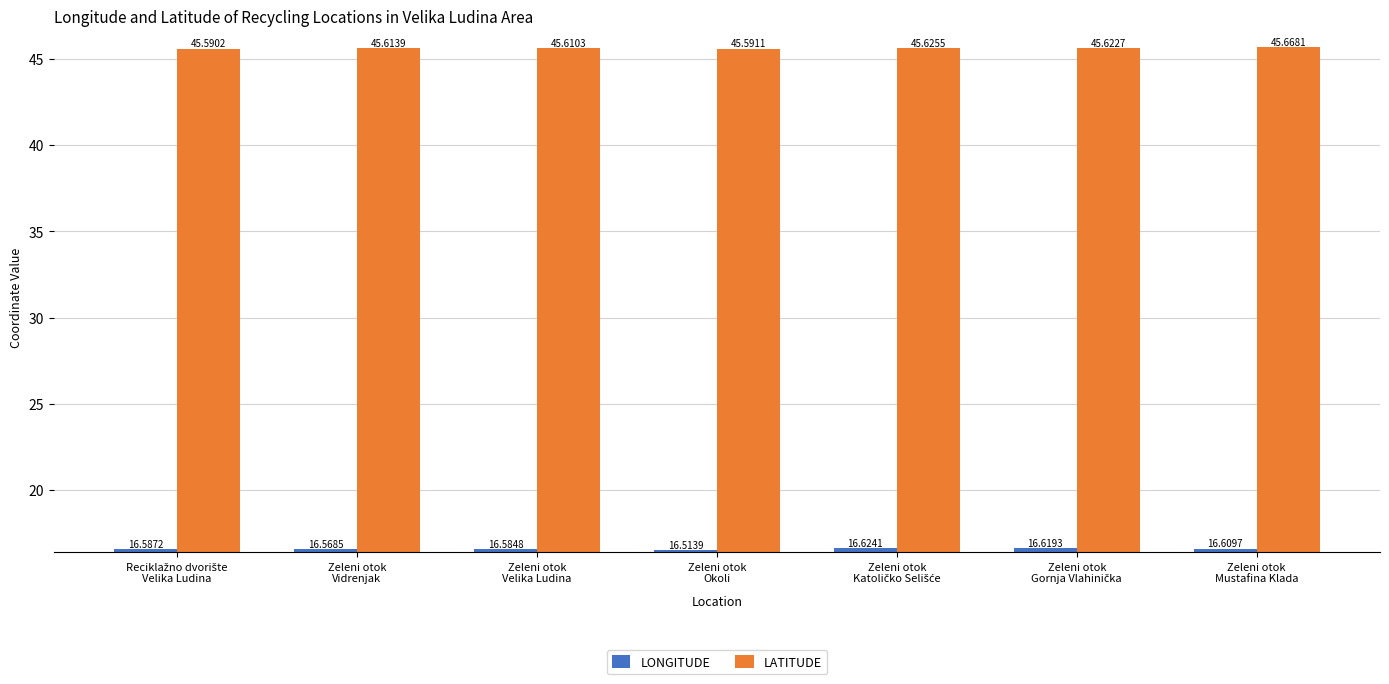

What is the value of the LONGITUDE bar at the 4th from the left?

16.5